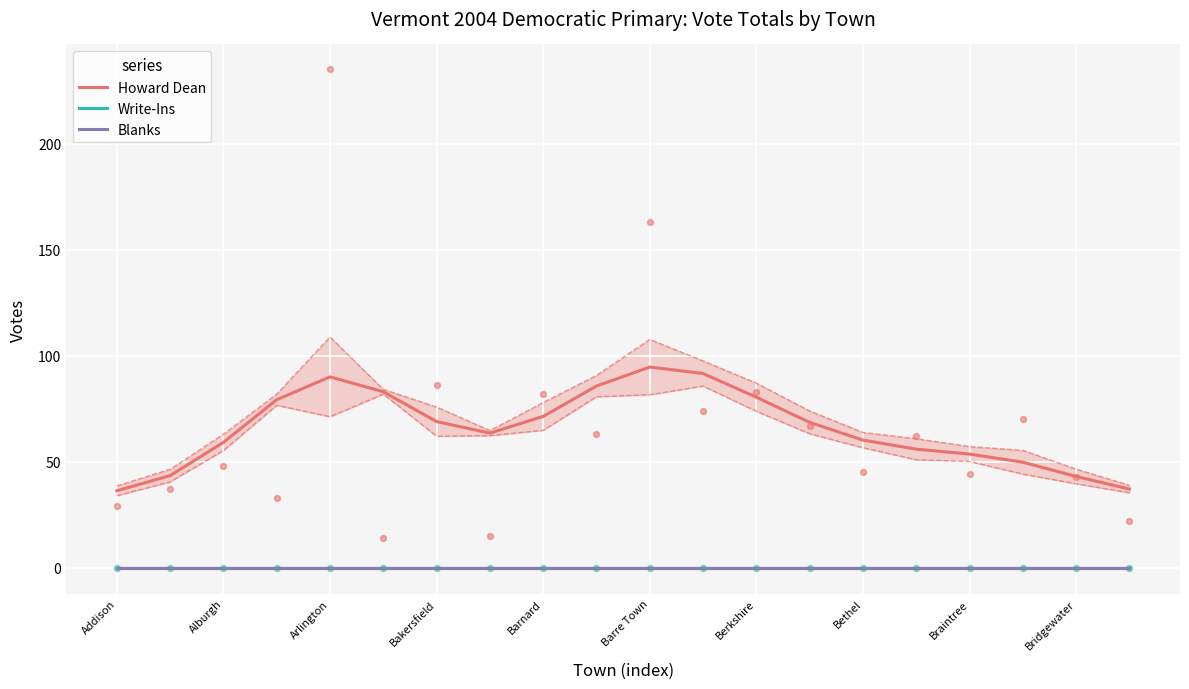

Which series contains the lowest Y value?

Write-Ins